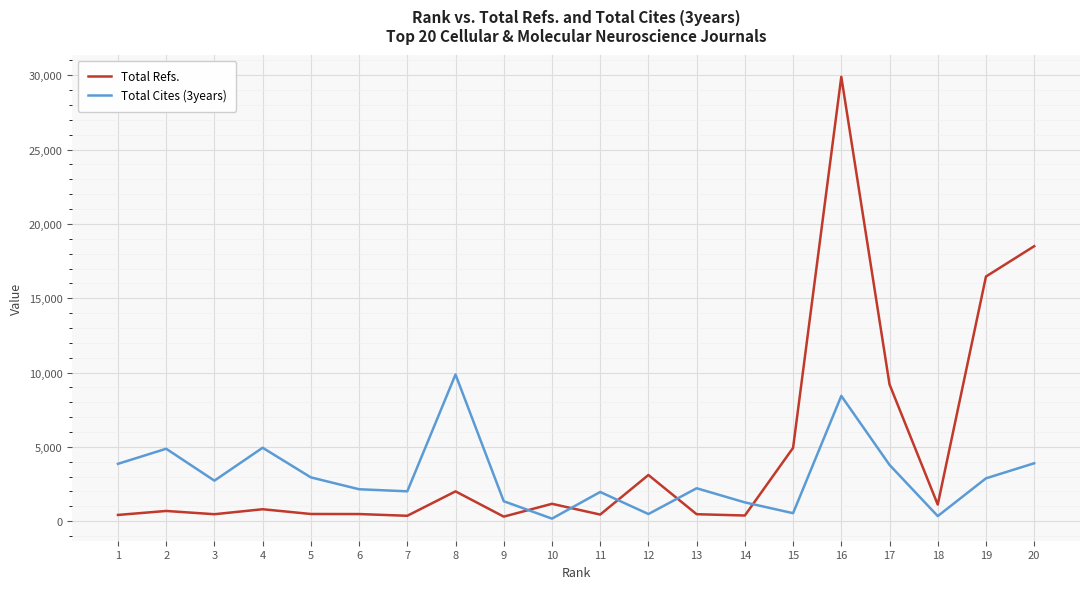

List the series in order of their overall mean, lowest first.

Total Cites (3years), Total Refs.